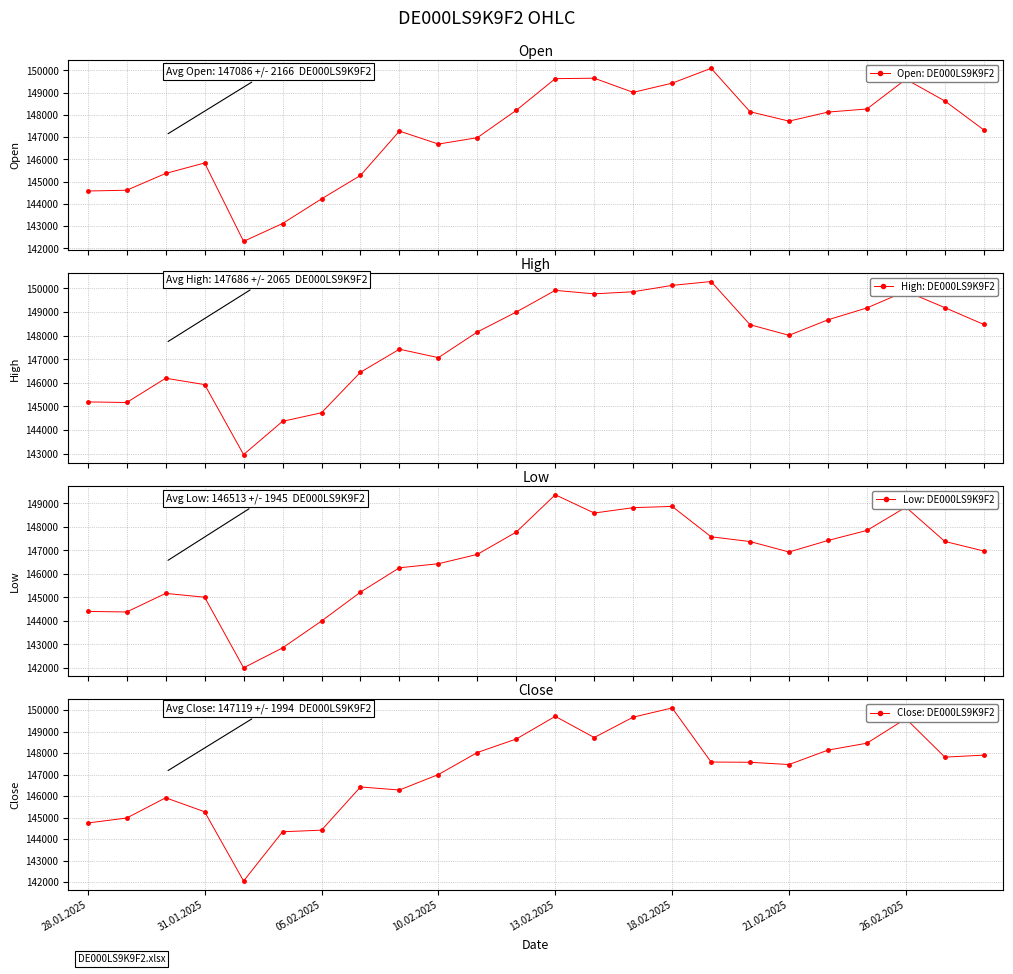

What is the difference between the highest and lowest values at 28.01.2025?

786